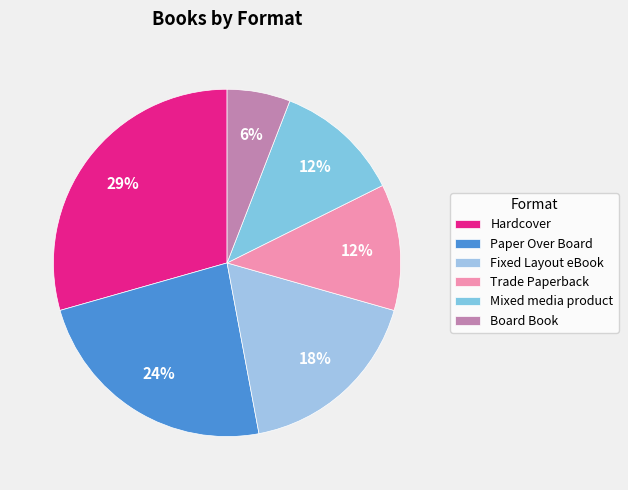

What is the largest slice in the pie chart?

Hardcover